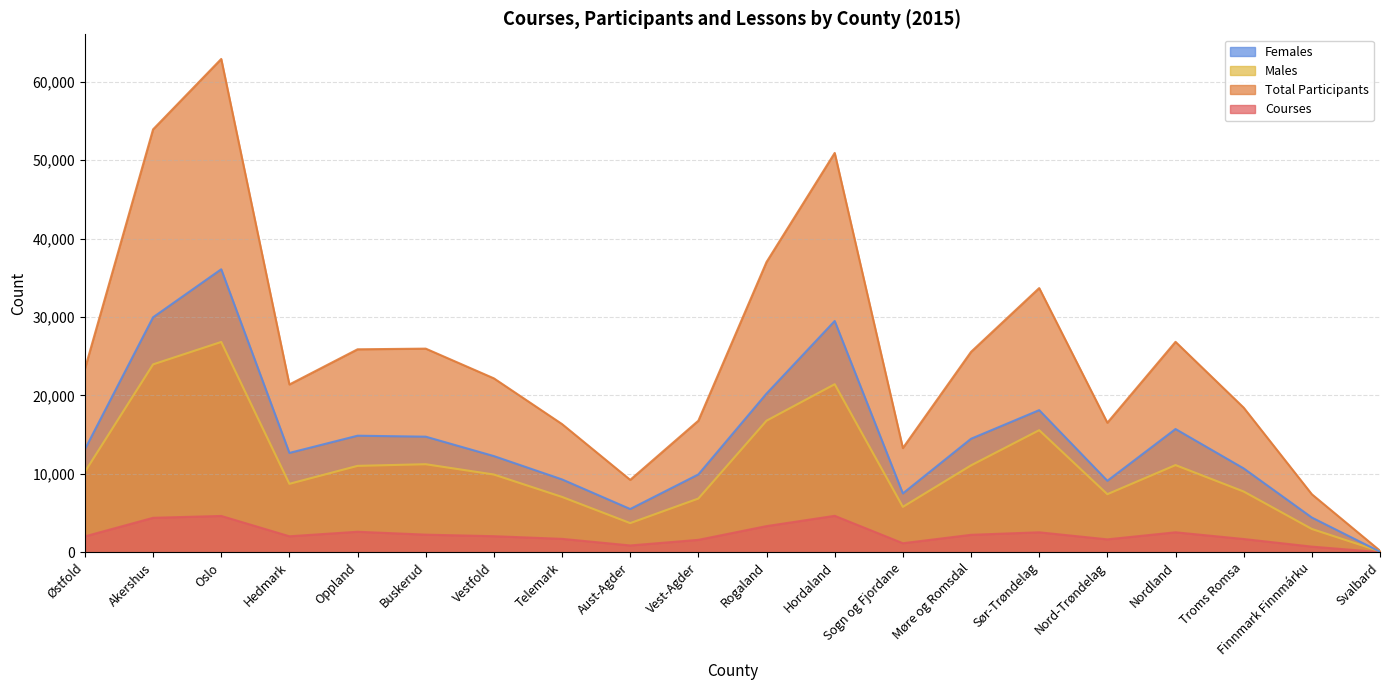

What is the difference between the Females values at Oppland and Østfold?

1734